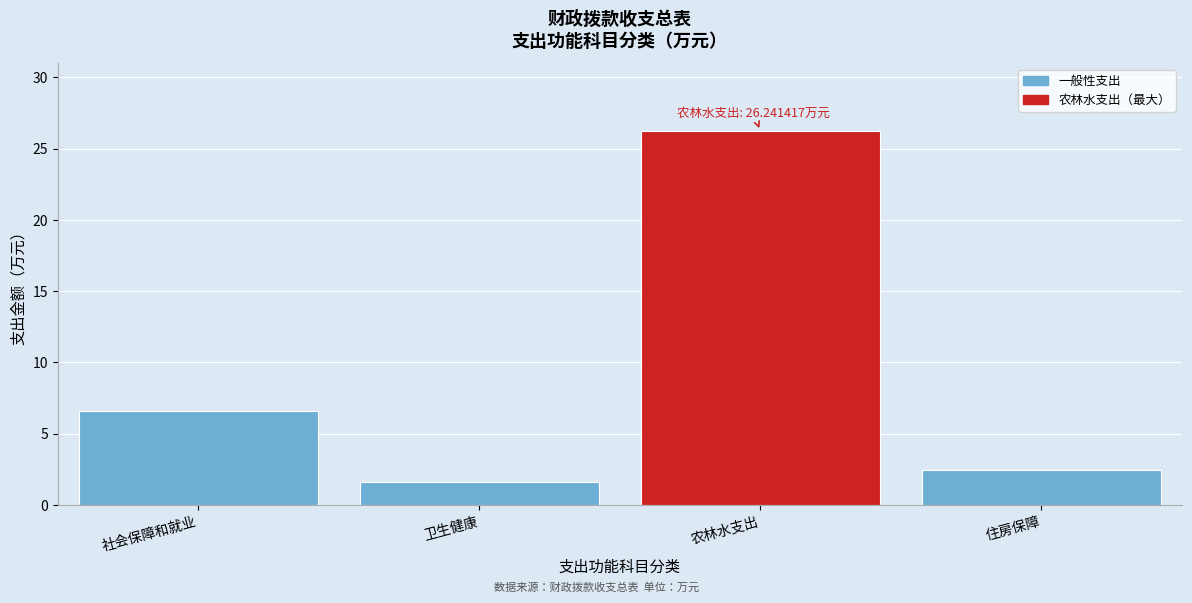

Reading right to left, transcribe all the data shown in this chart.

住房保障=2.5	农林水支出=26.2	卫生健康=1.6	社会保障和就业=6.6